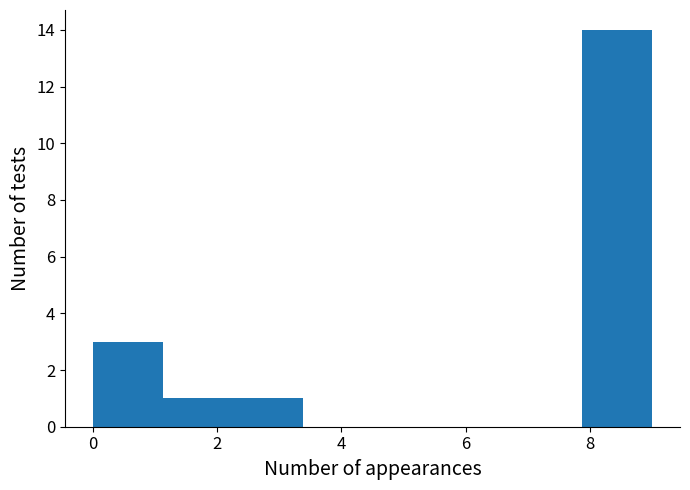

Which range on the x-axis has the tallest bar?

7.8 to 9.0